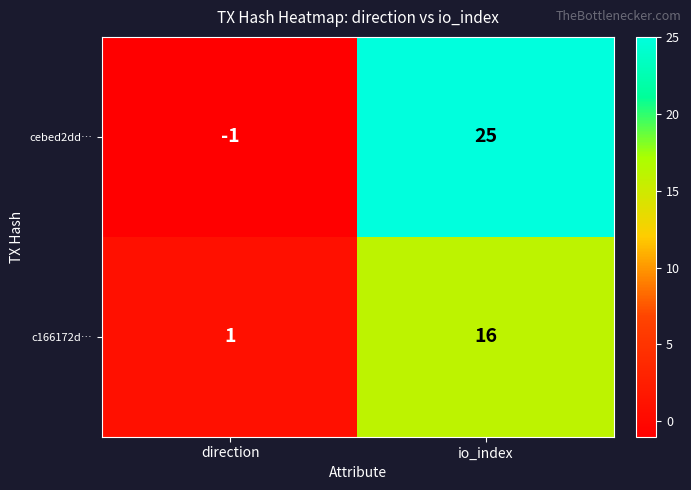

Which series has the largest total across all categories?

cebed2dd…